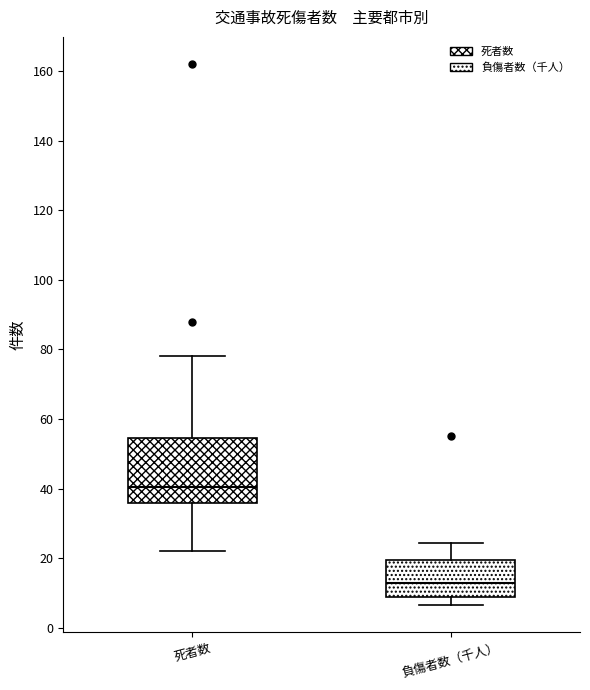

Where does the upper whisker of the box for 負傷者数（千人） end on the y-axis? The values are not printed on the chart, so give them approximately, as read against the axis.

24